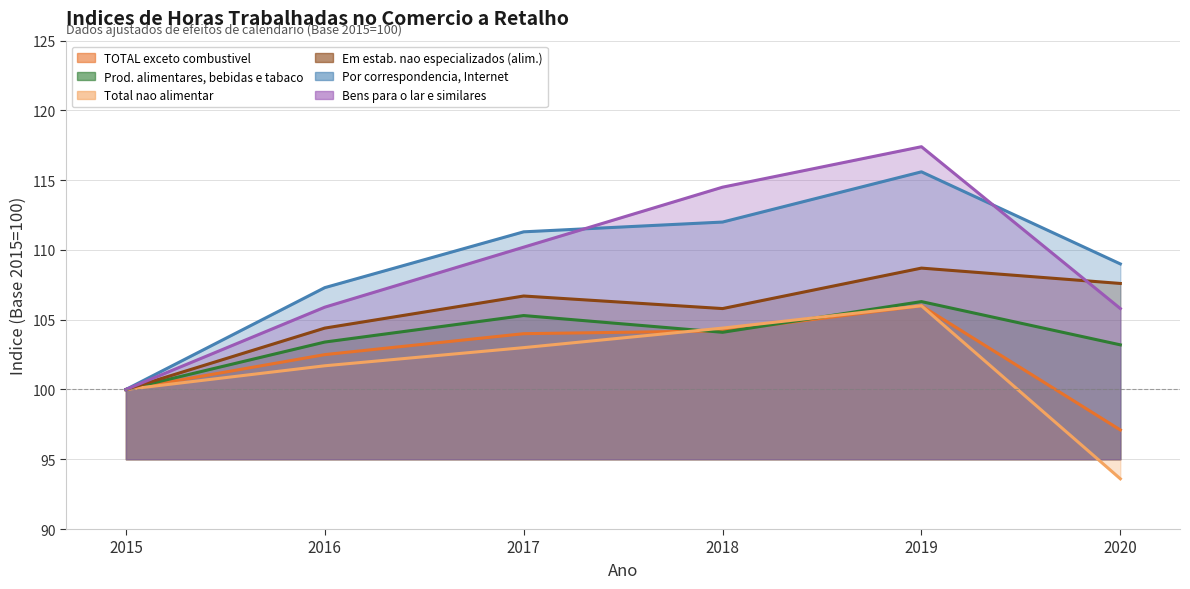

True or false: Prod. alimentares, bebidas e tabaco has more than 2 points higher than both neighbors.

False